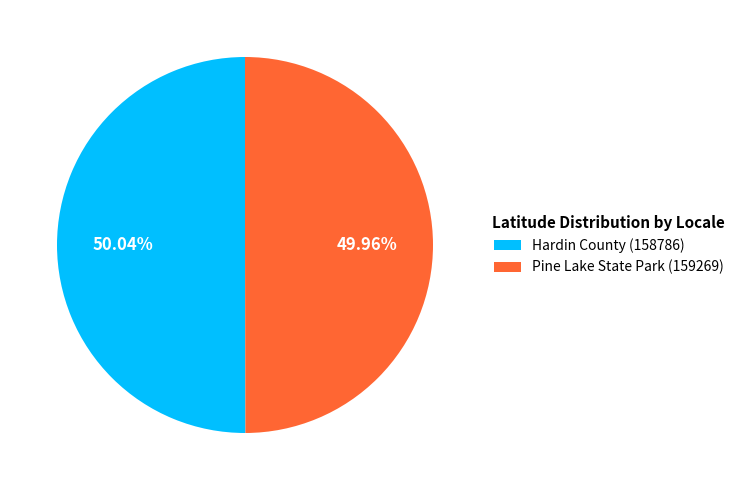

What is the ratio of the value at Hardin County (158786) to the value at Pine Lake State Park (159269)?

1.0